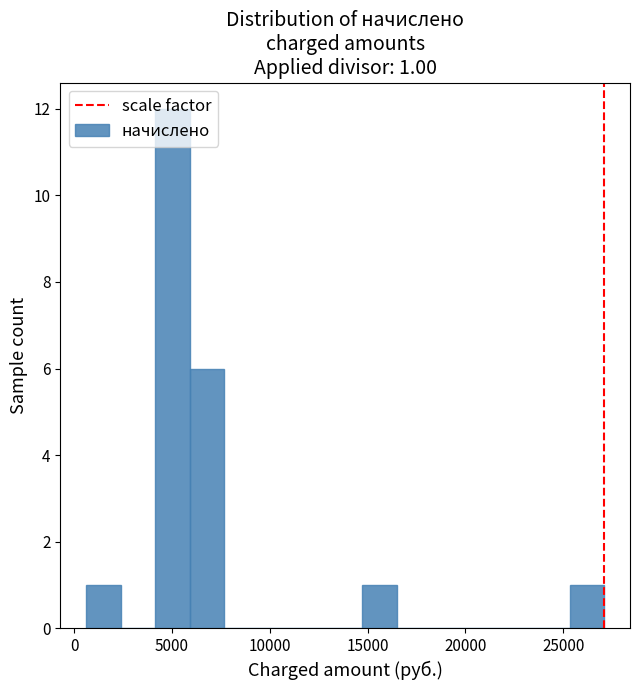

Read against the x-axis, roughly where is the centre of the tallest bar?

5000